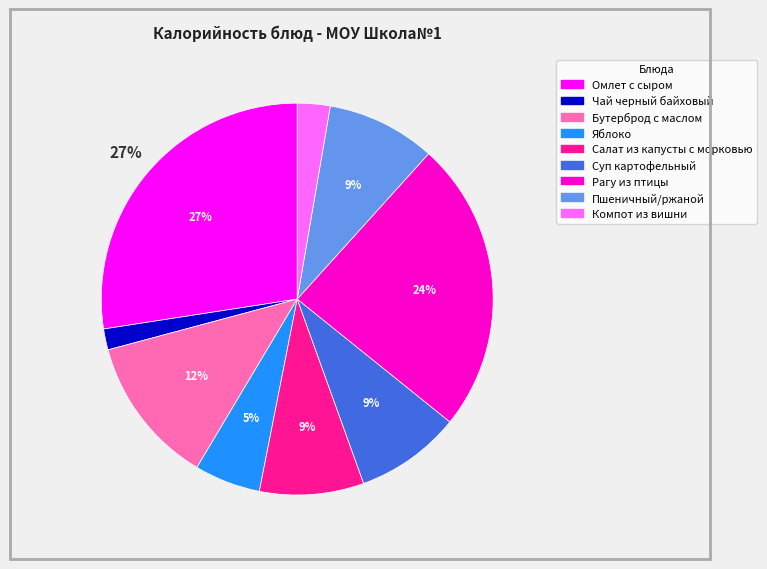

To the nearest percent, what is the difference between the Чай черный байховый and Компот из вишни slice percentages?

1%